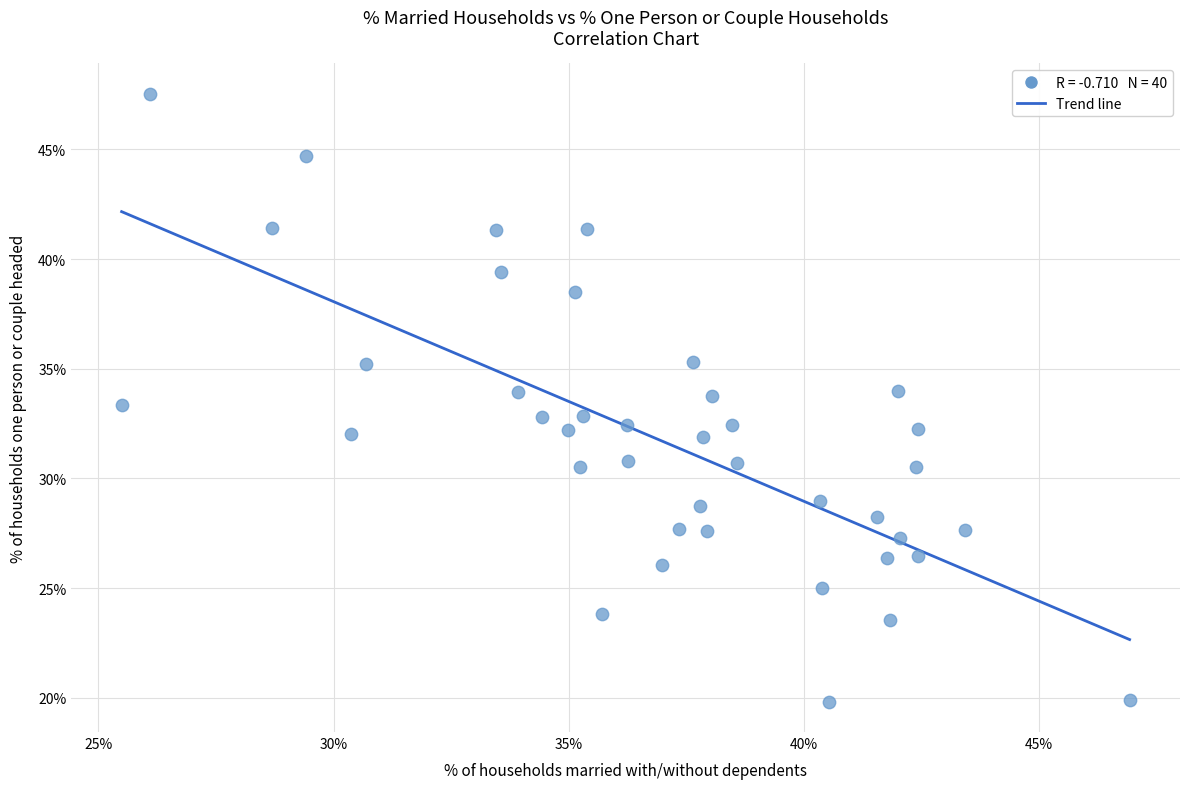

What is the range of Y values (max minus min)?

27.7